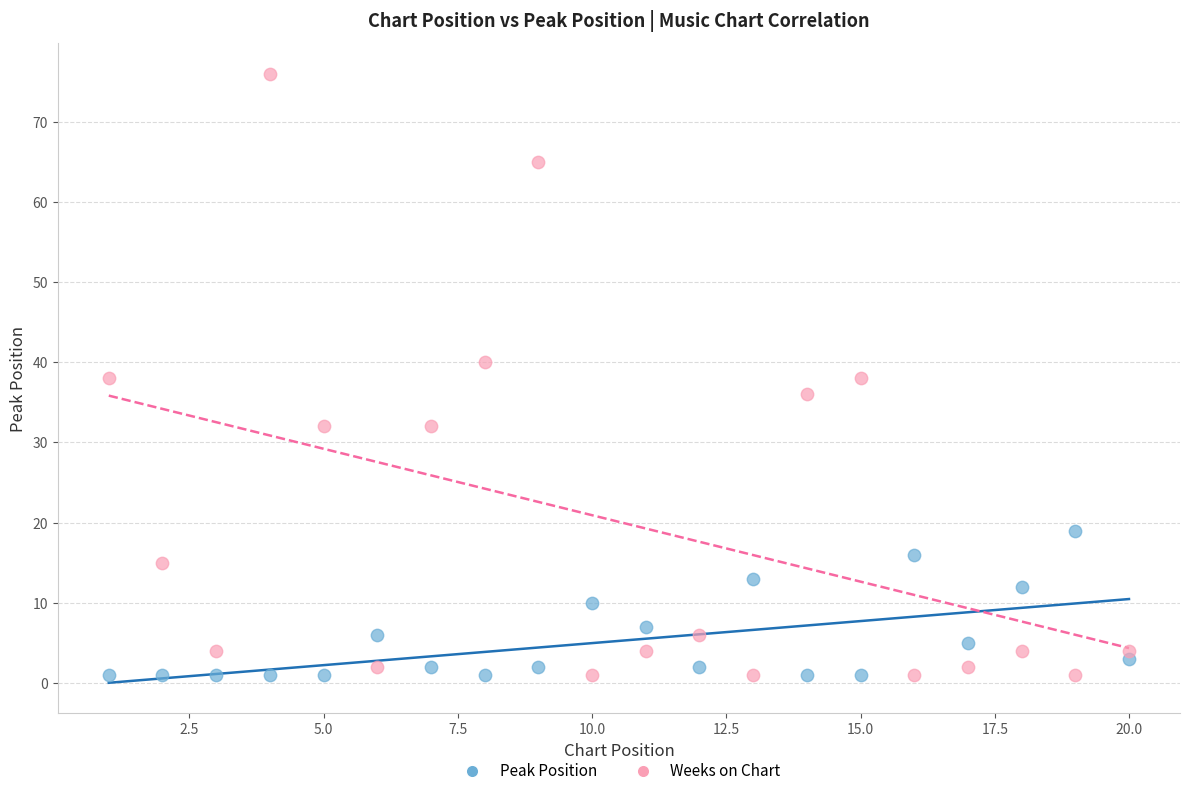

Which series has the widest spread of Y values?

Weeks on Chart